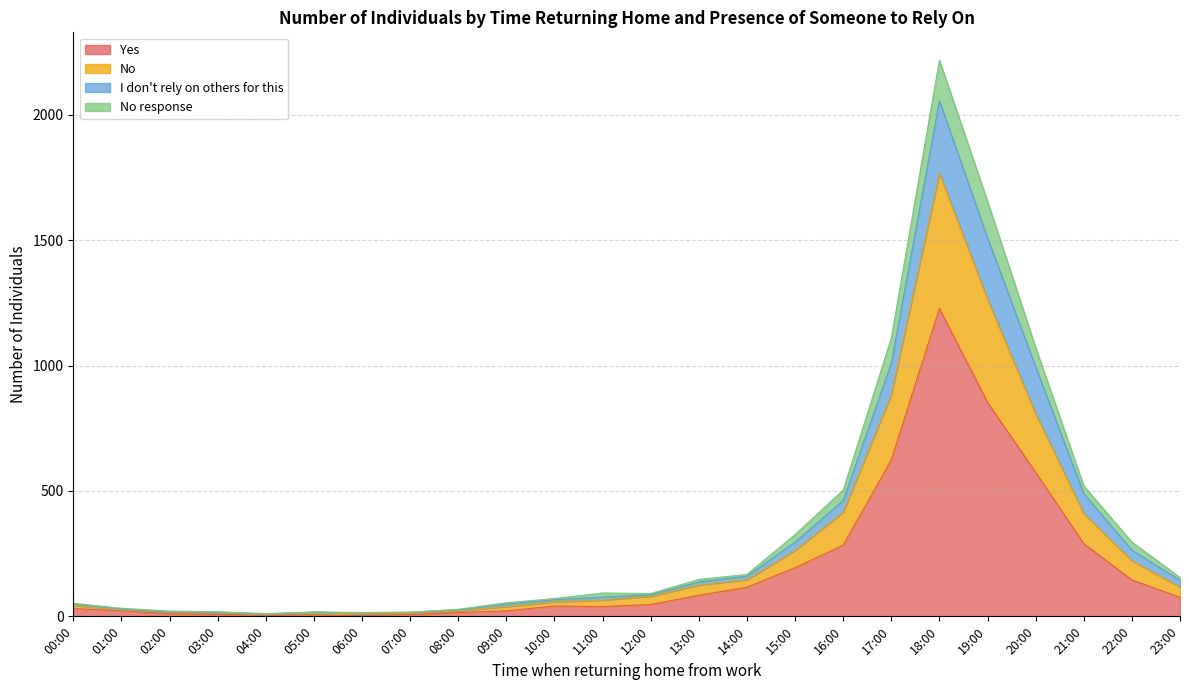

What is the total value across all series at 15:00?

326